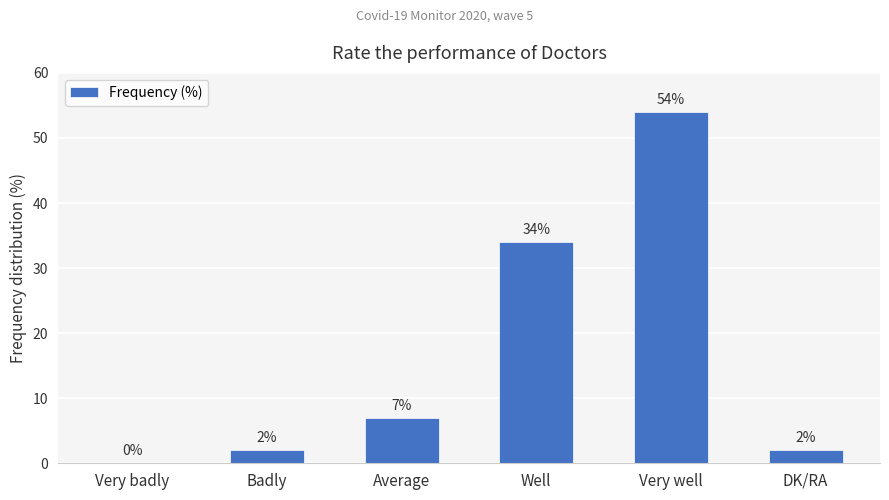

What is the greatest value displayed?

54